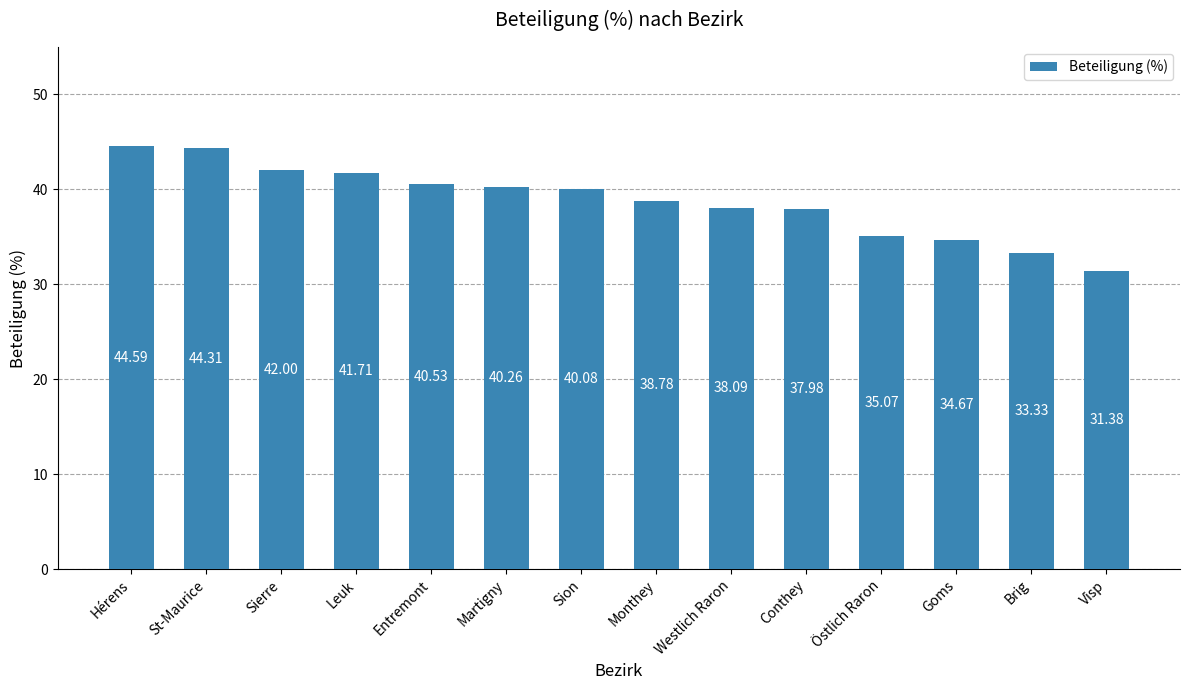

Are the bars horizontal?

No